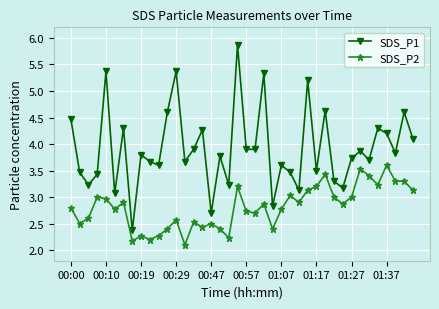

How many data points in SDS_P1 are less than 3?

3